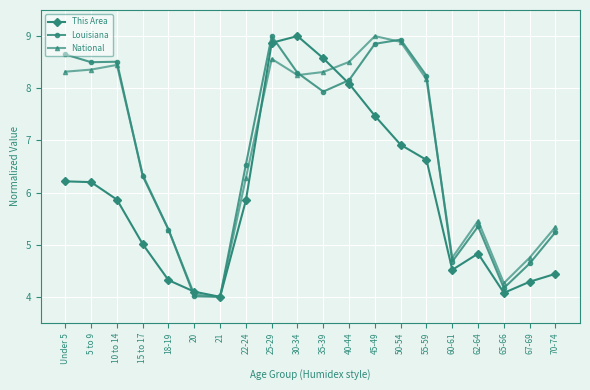

At which label does This Area reach its peak?

30-34